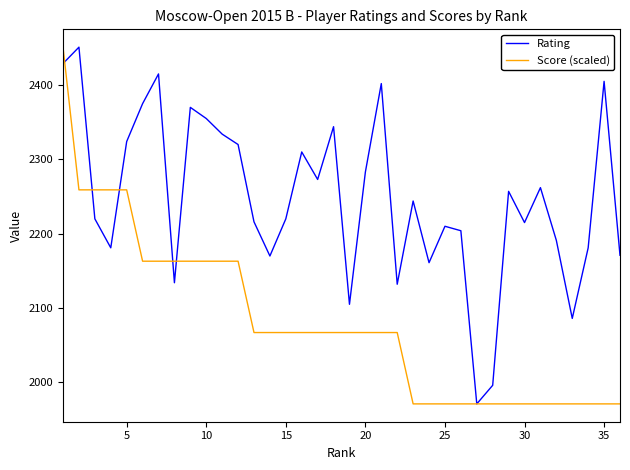

Which series has the largest total across all categories?

Rating